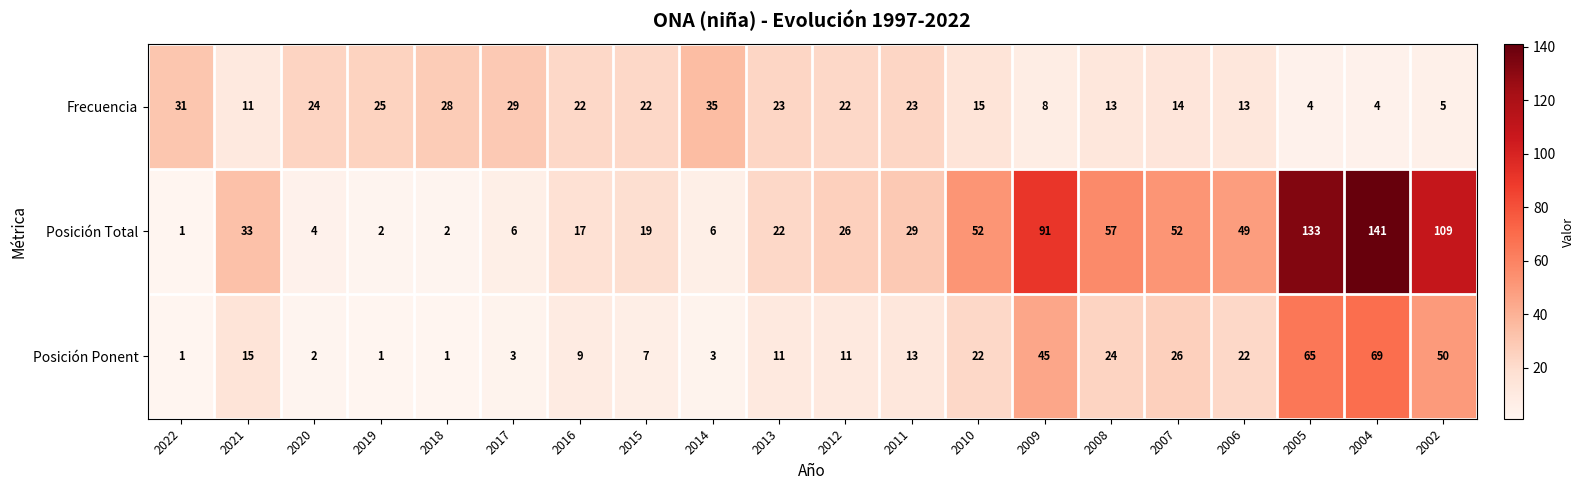

Between 2020 and 2007, which series saw the biggest shift?

Posición Total